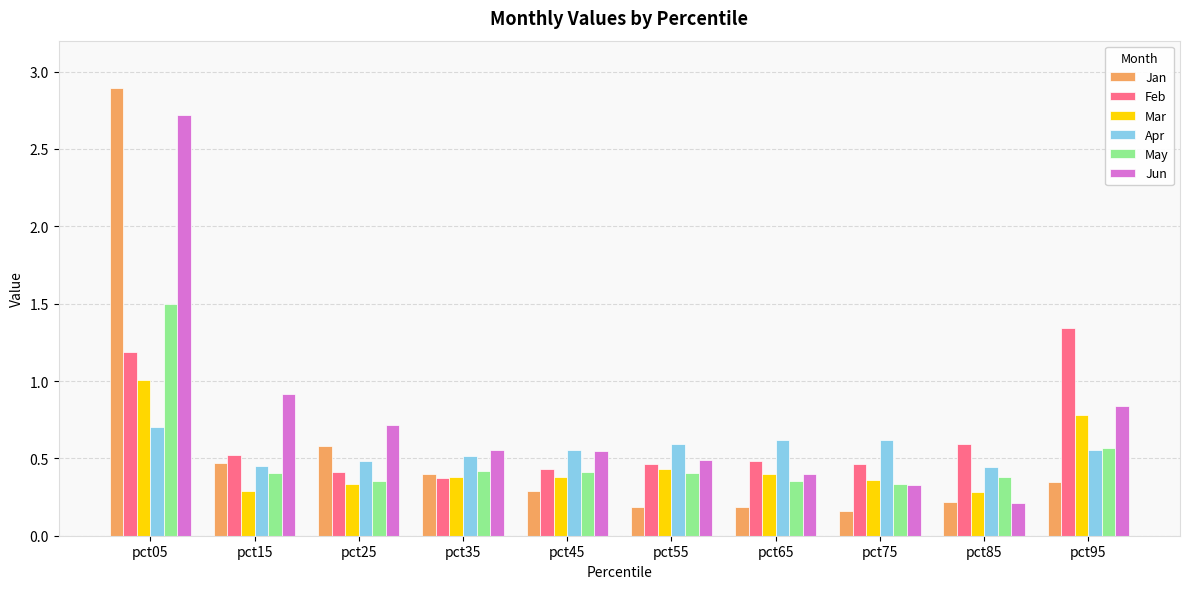

Which series changed the most between pct05 and pct85?

Jan